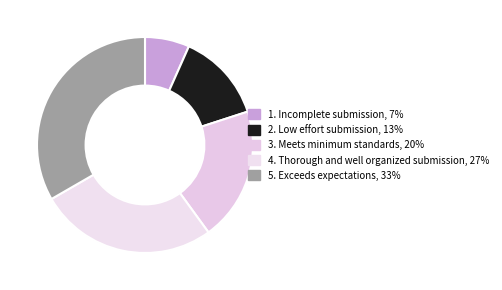

Which category has the smallest portion of the pie?

1. Incomplete submission, 7%